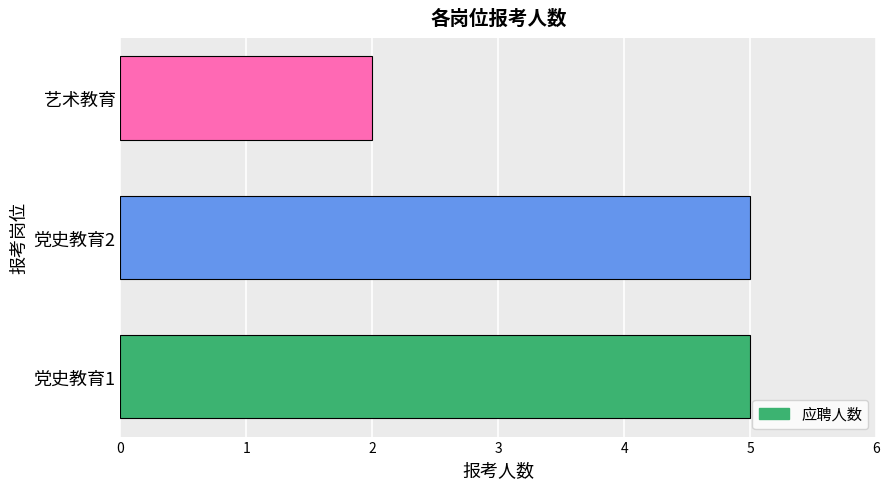

Reading bottom to top, list all the values displayed in this chart.

5	5	2